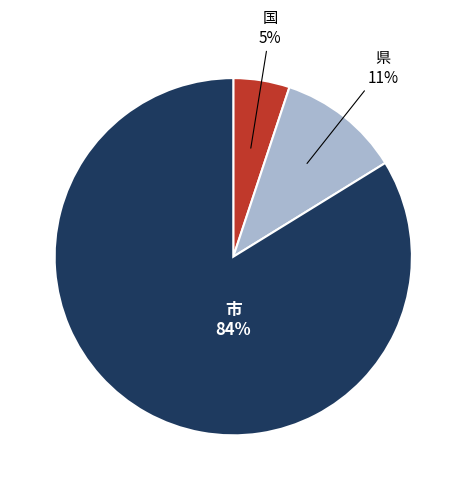

To the nearest percent, what is the difference between the largest and smallest slice percentages?

79%